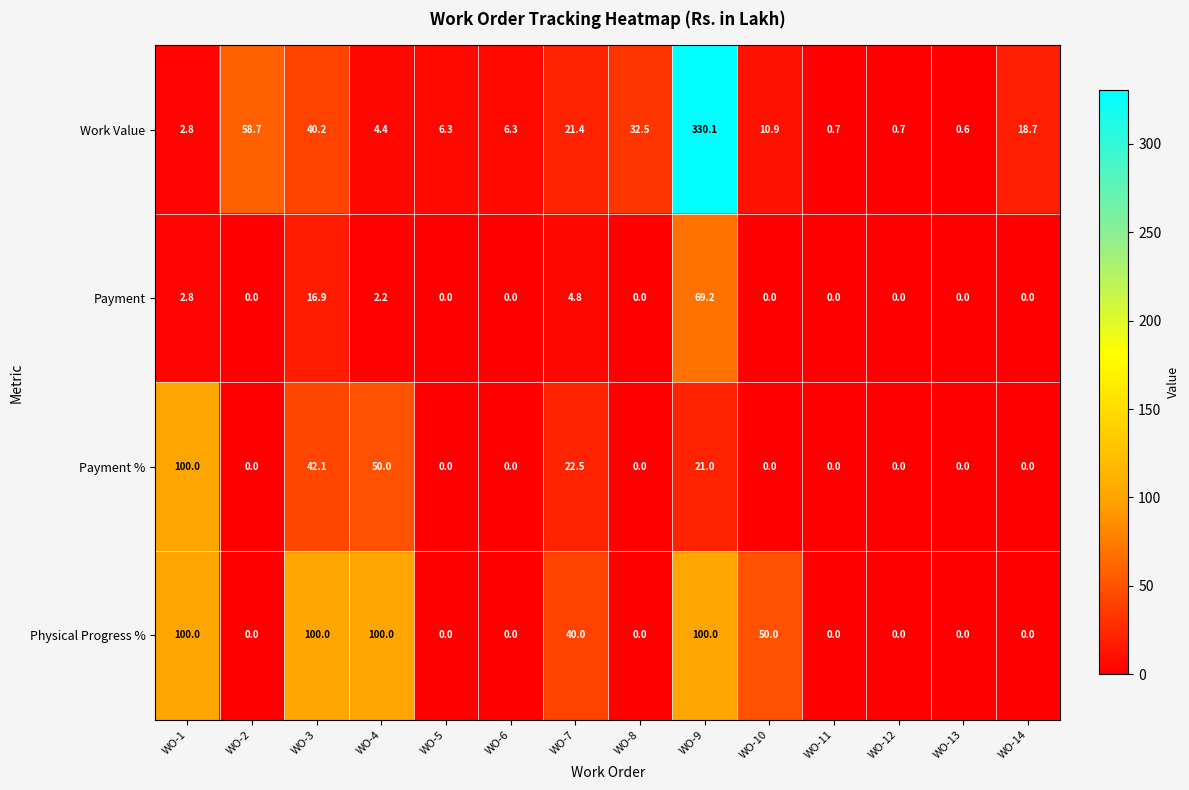

True or false: Payment % has a value of 0.0 at WO-13.

True